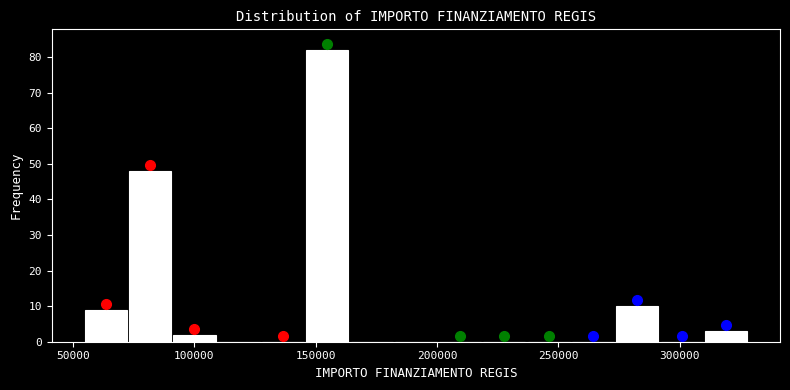

Around what value on the x-axis is the tallest bar? Give the approximate position of its centre, as read against the axis.

155000